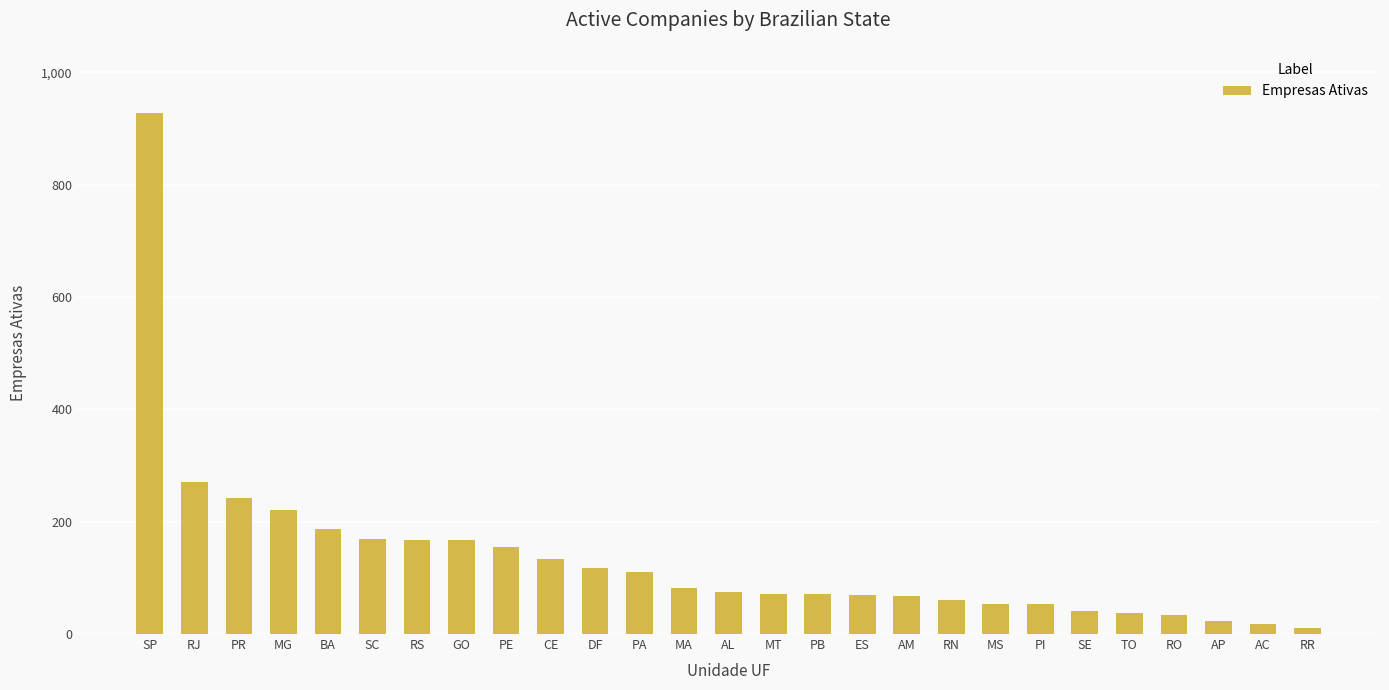

At which label is the value closest to 468?

RJ